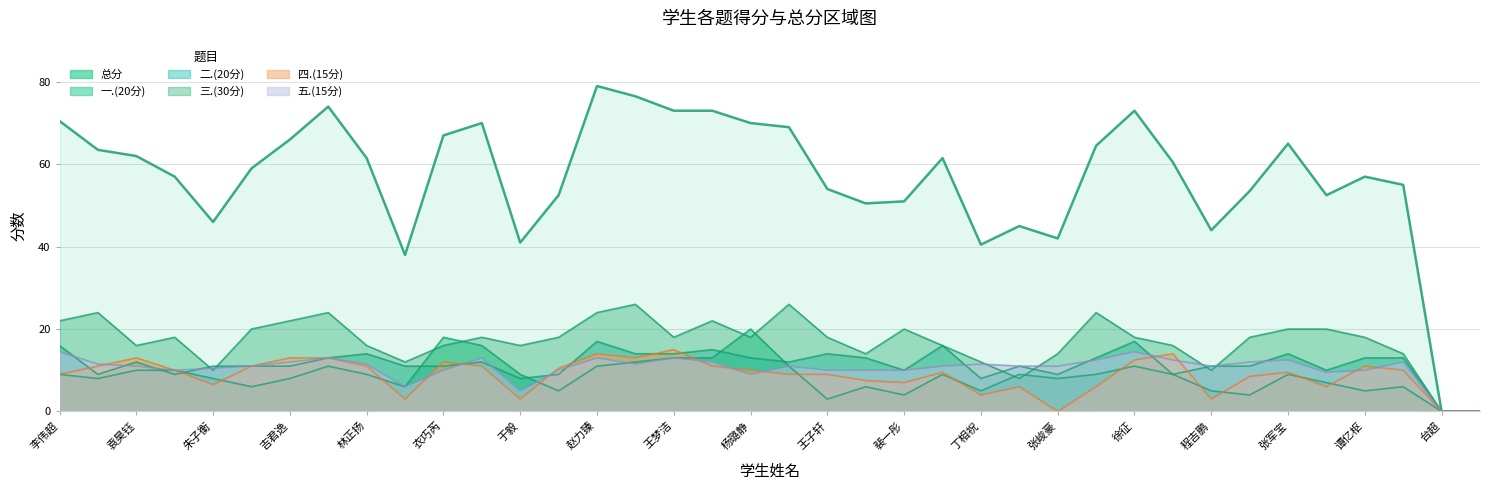

The value of 五.(15分) at 魏树梁 is 11.0. True or false?

True